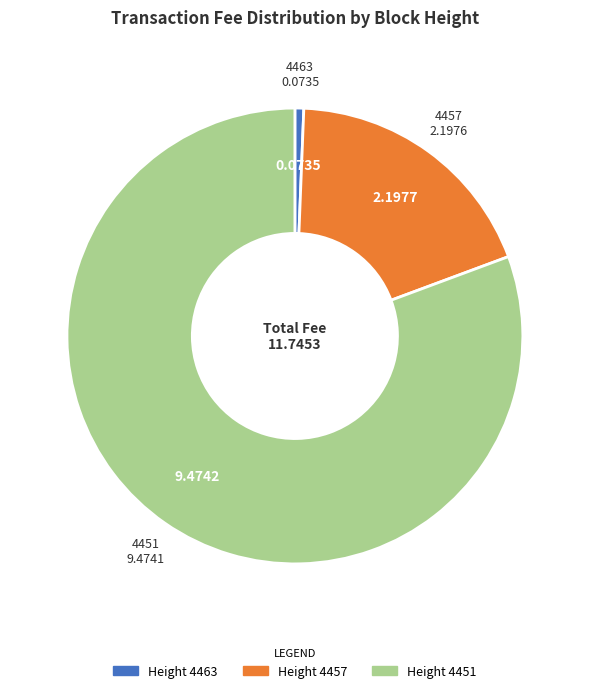

True or false: 4451 accounts for 74% of the total.

False